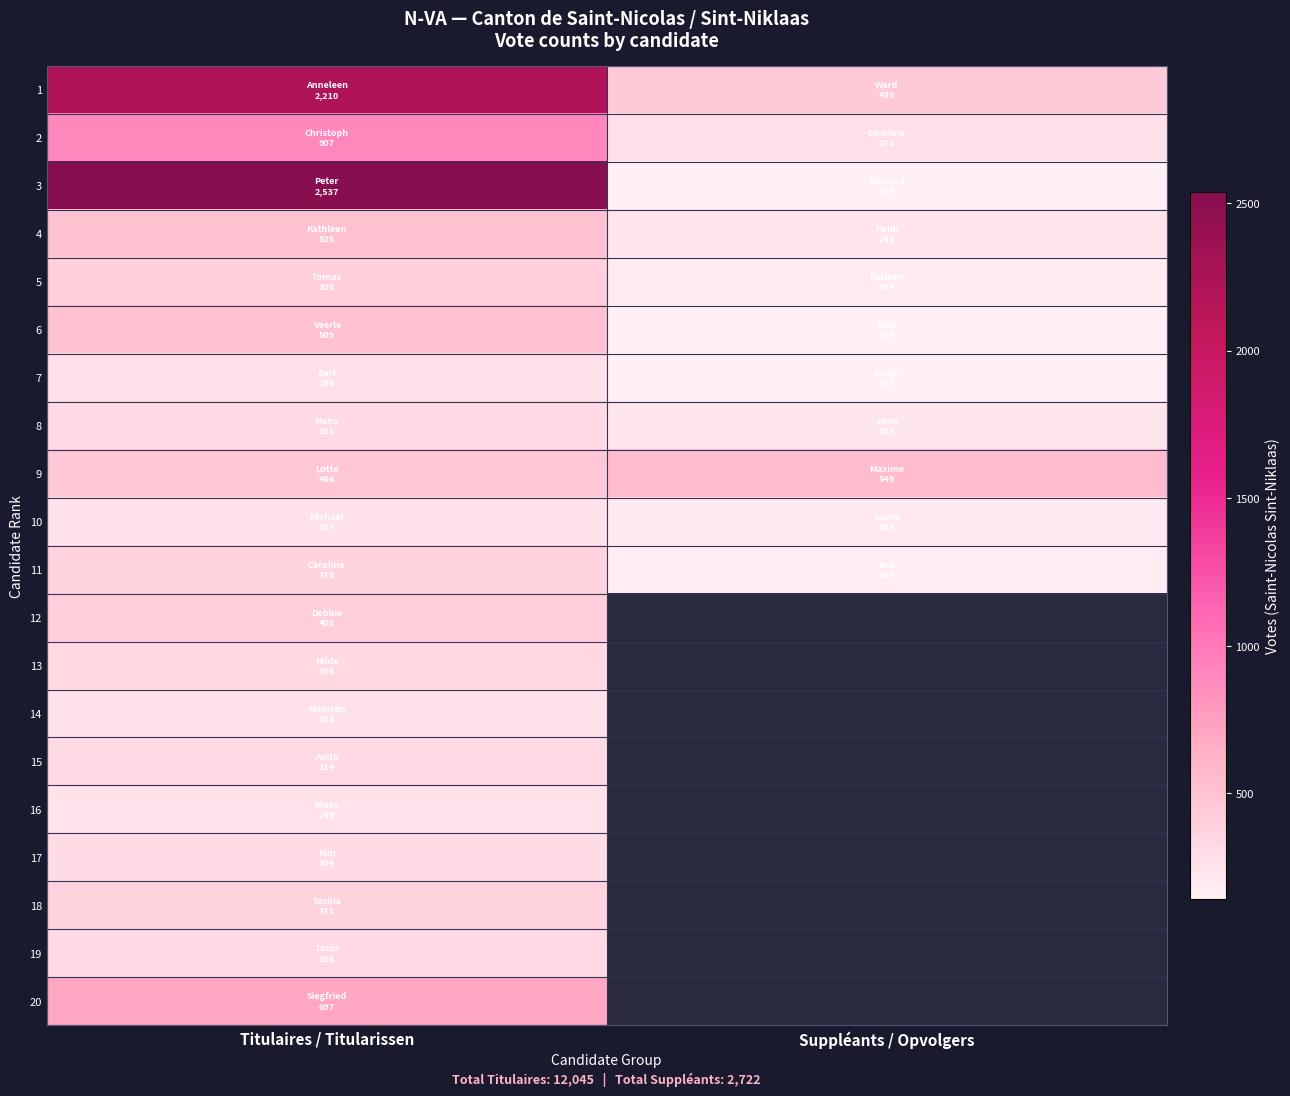

List the labels in order of 5 value, smallest first.

Suppléants / Opvolgers, Titulaires / Titularissen